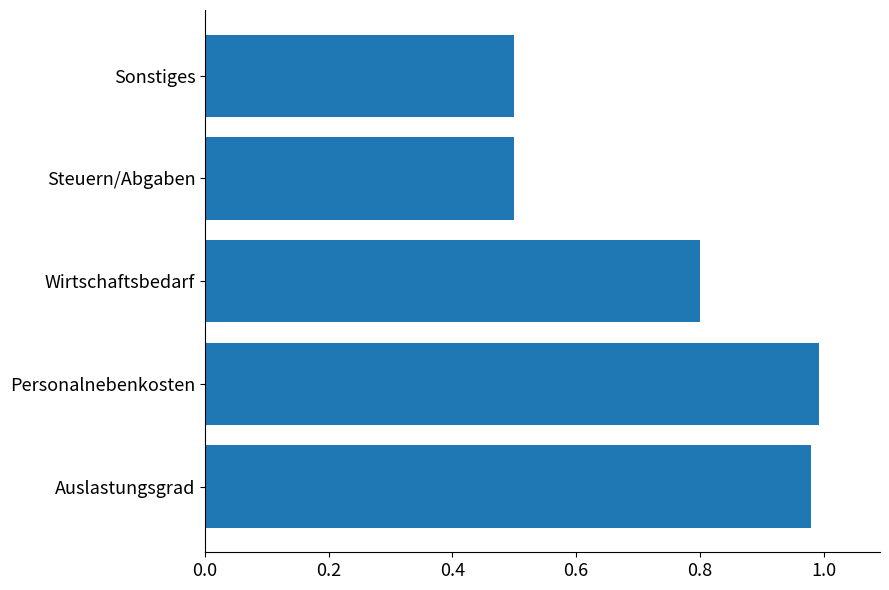

True or false: the data shows 1.3 at Wirtschaftsbedarf.

False